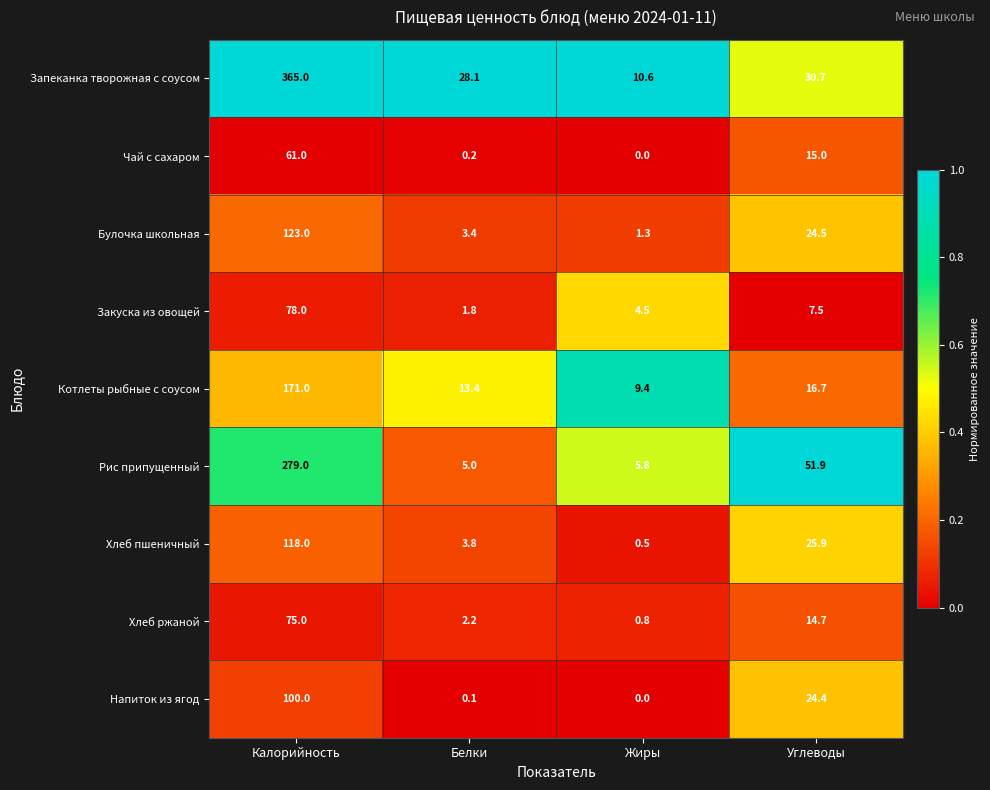

What is the total value across all series at Жиры?

32.9